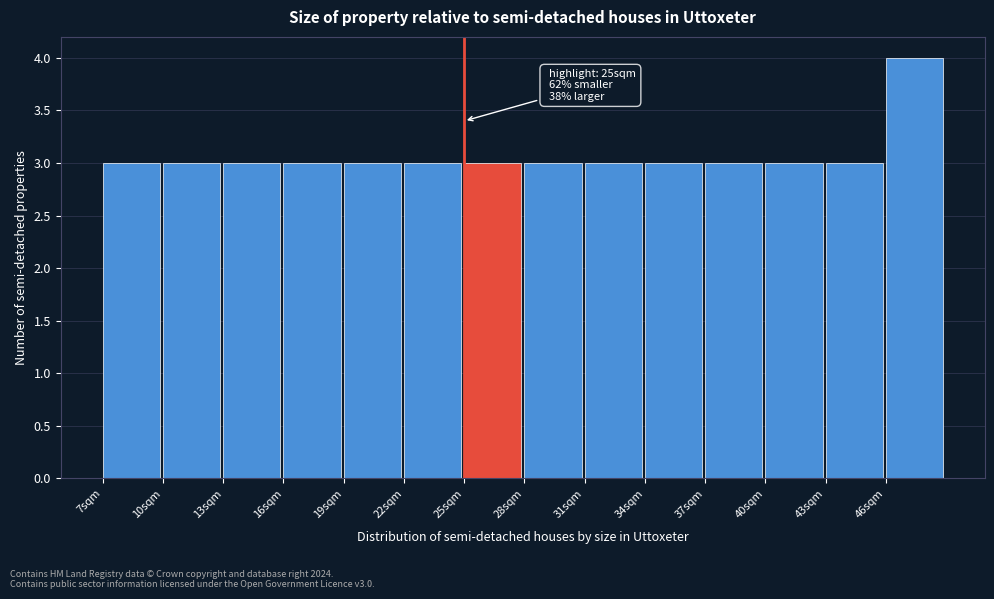

Which range on the x-axis has the tallest bar?

46 to 49